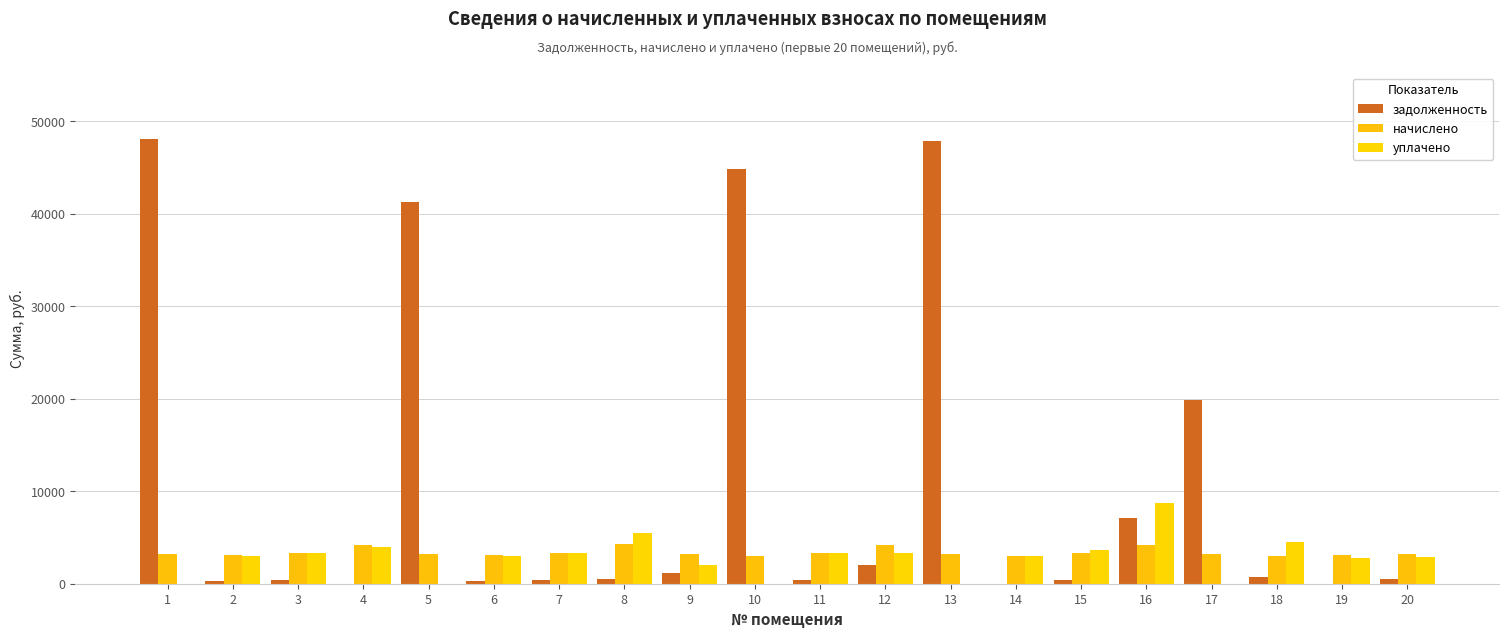

The уплачено series shows 5484.6 at 8. True or false?

True